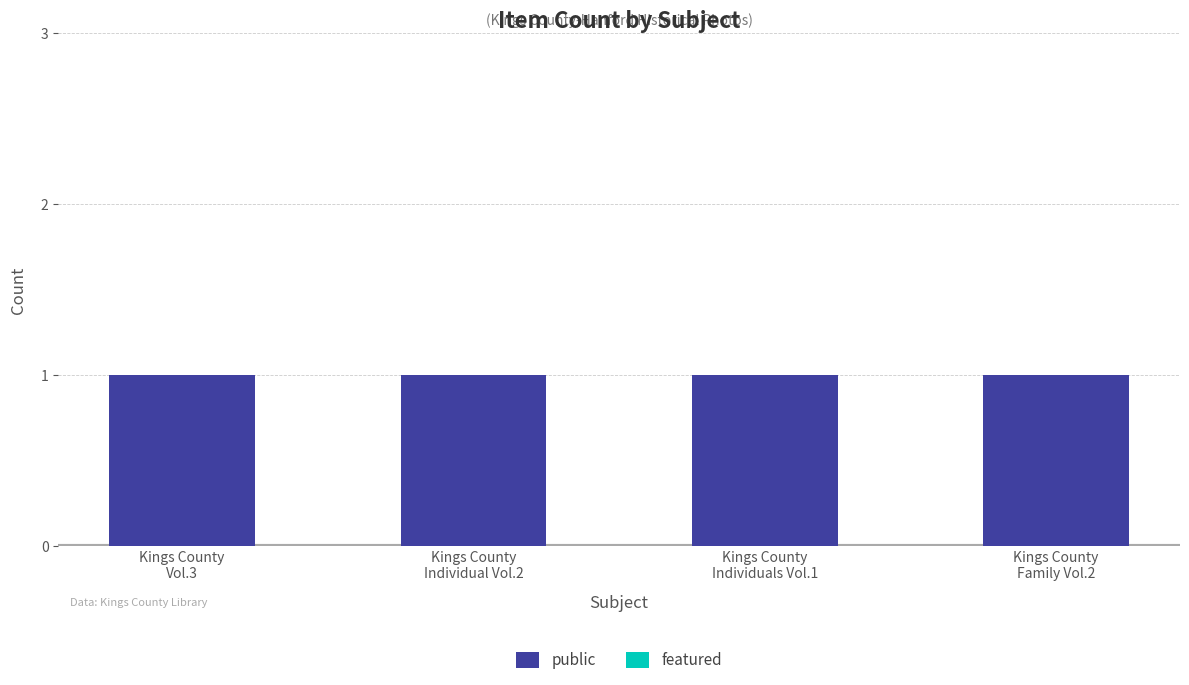

What are all the series names shown in the legend?

public, featured